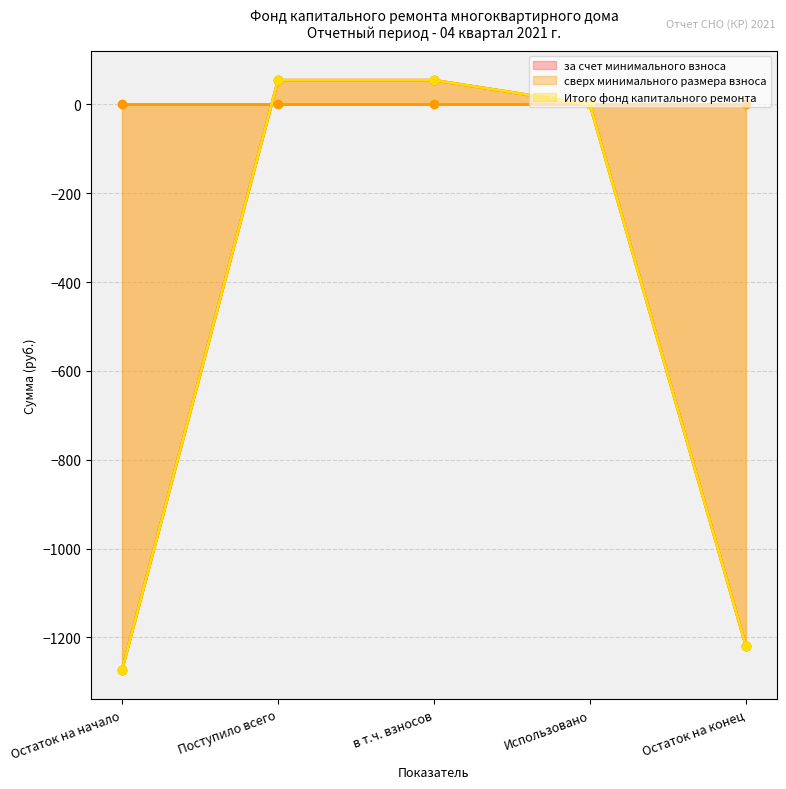

How many negative values does the Итого фонд капитального ремонта series have?

2